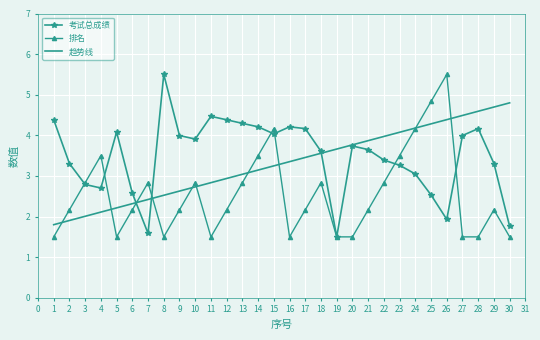

At how many categories does at least one series exceed 3?

27